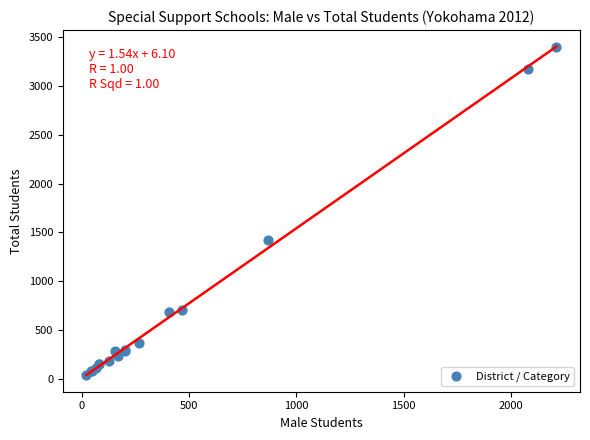

What Y value in the scatter plot is closest to 1719?

1423